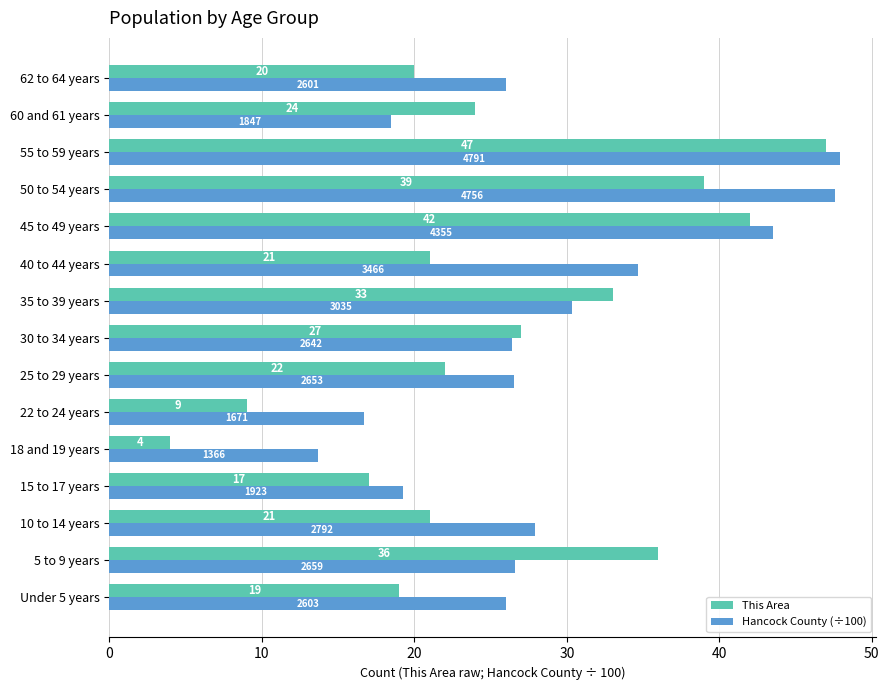

At which category is the sum across all series the highest?

55 to 59 years